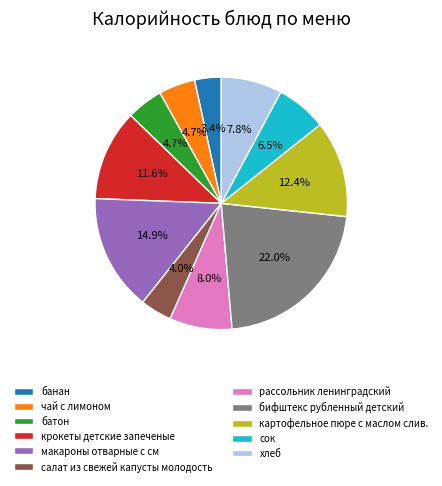

How many segments does this pie chart have?

11